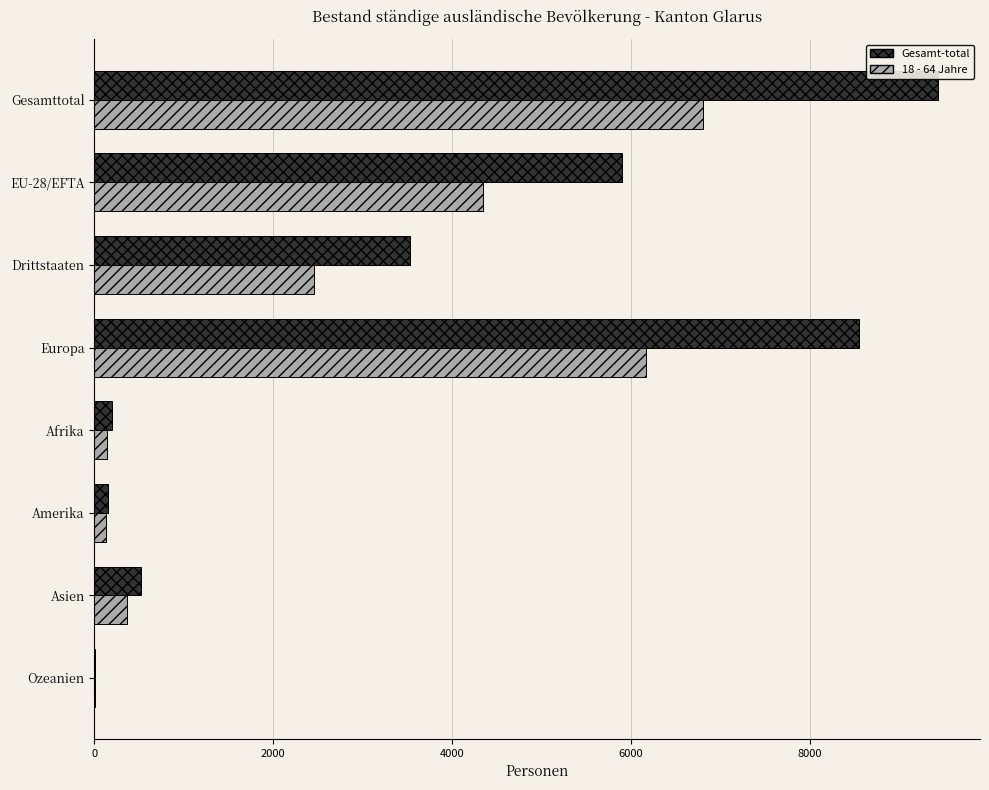

Which label corresponds to the largest value in the chart?

Gesamttotal